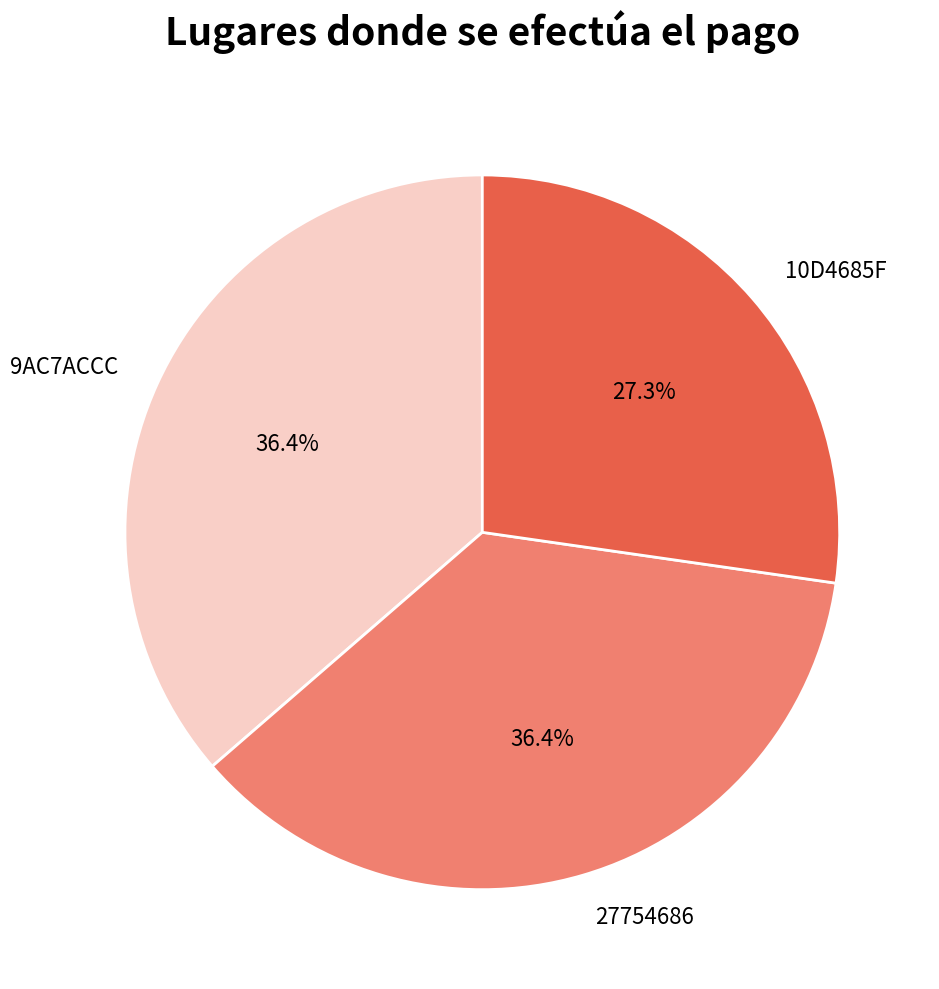

What is the ratio of the value at 27754686 to the value at 9AC7ACCC?

1.0